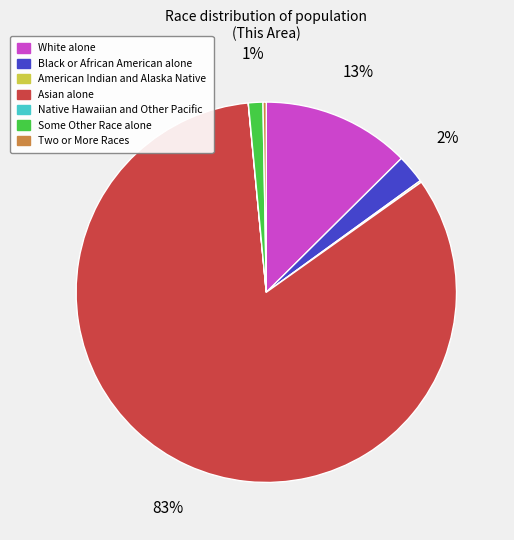

To the nearest percent, what is the average slice percentage?

14%